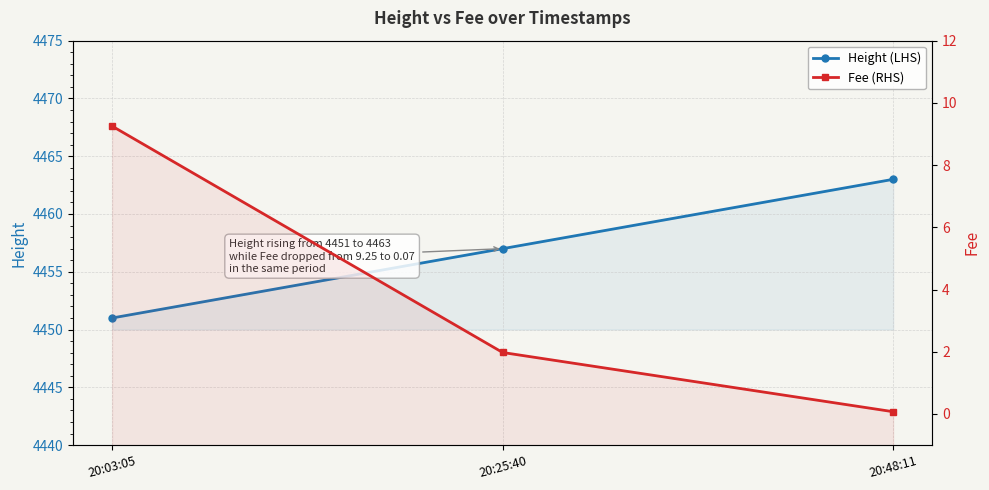

What is the total value across all series at 20:03:05?

4460.3